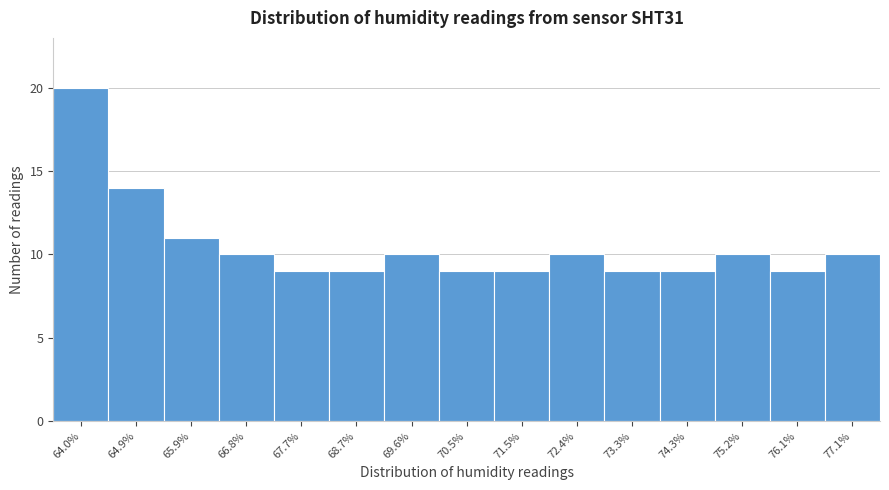

Reading left to right, what are all the values shown in this chart?

64.0%=20	64.9%=14	65.9%=11	66.8%=10	67.7%=9	68.7%=9	69.6%=10	70.5%=9	71.5%=9	72.4%=10	73.3%=9	74.3%=9	75.2%=10	76.1%=9	77.1%=10